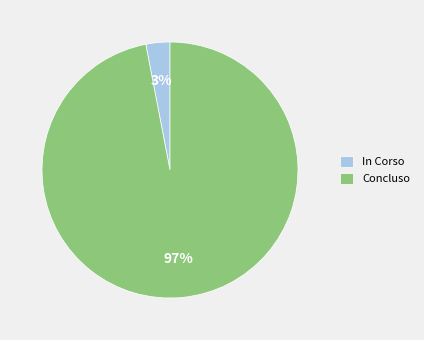

Rank the categories by value from highest to lowest.

Concluso, In Corso